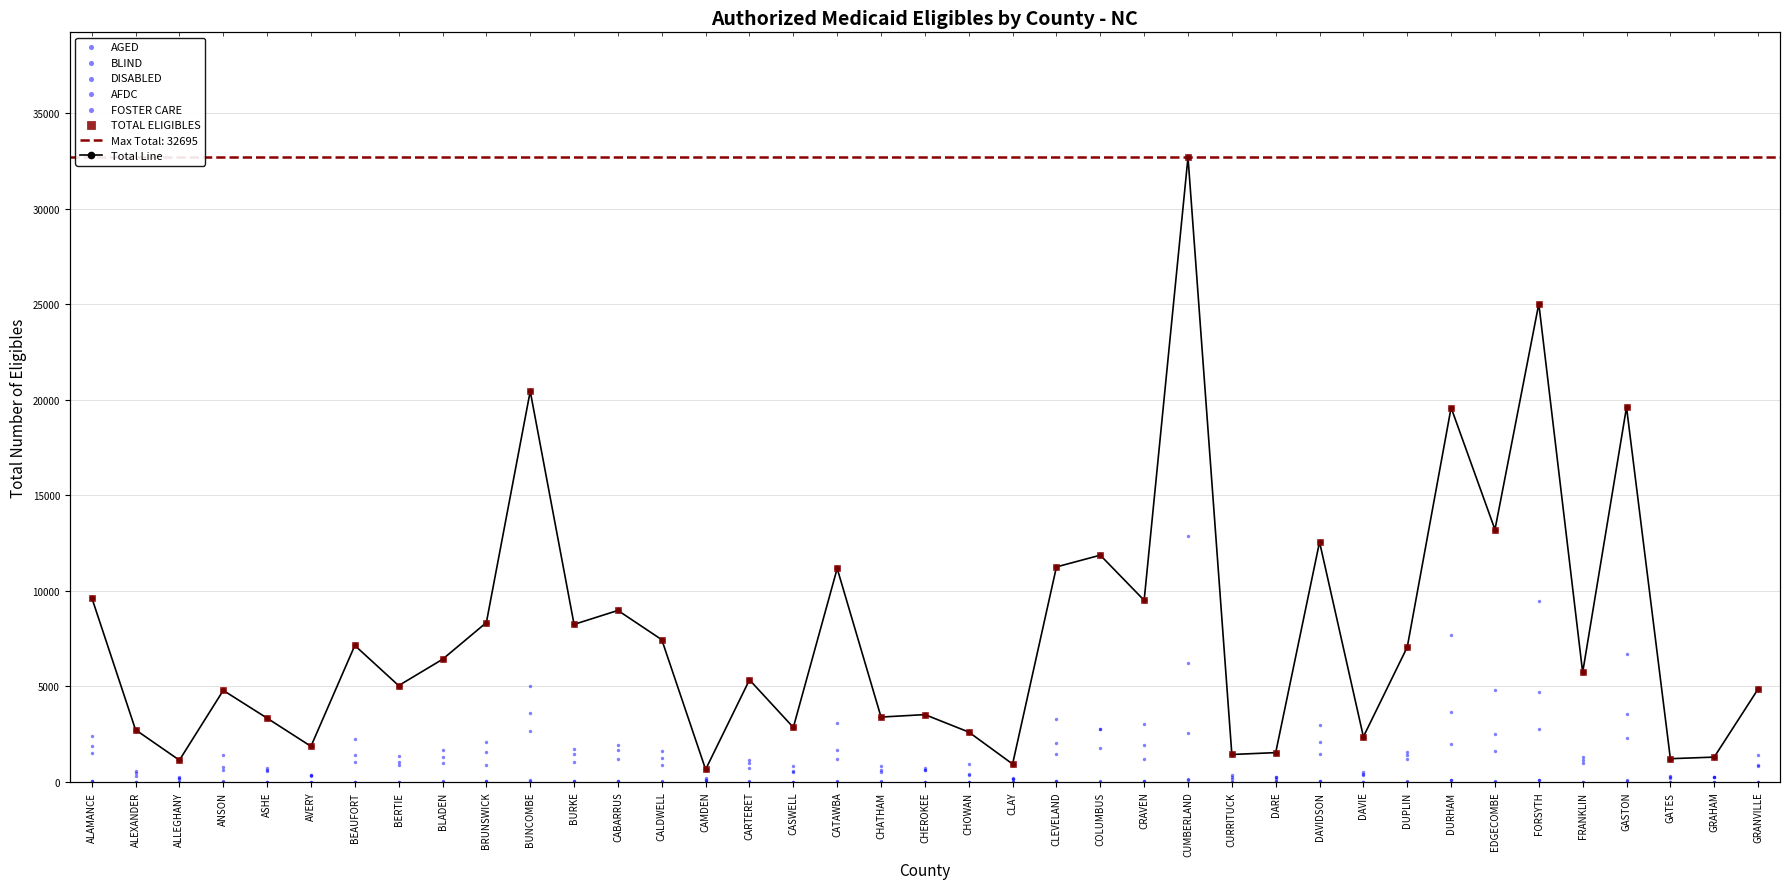

Which series contains the lowest Y value?

BLIND